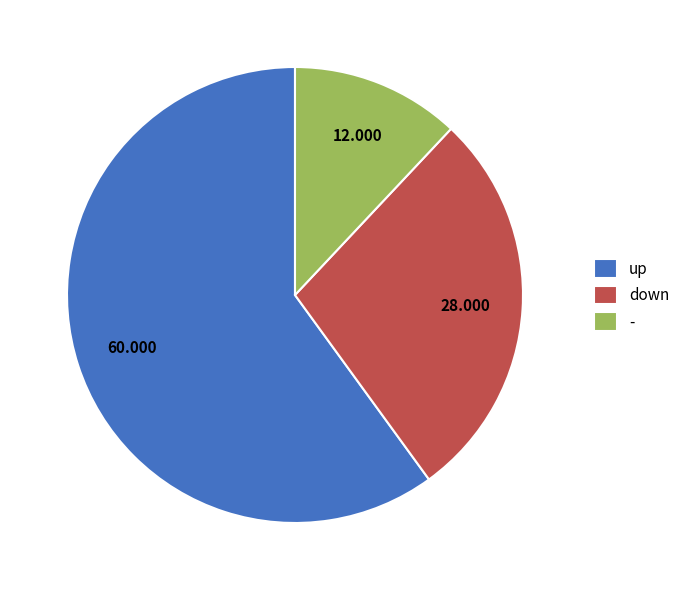

Combined, do - and down account for over 50%?

No